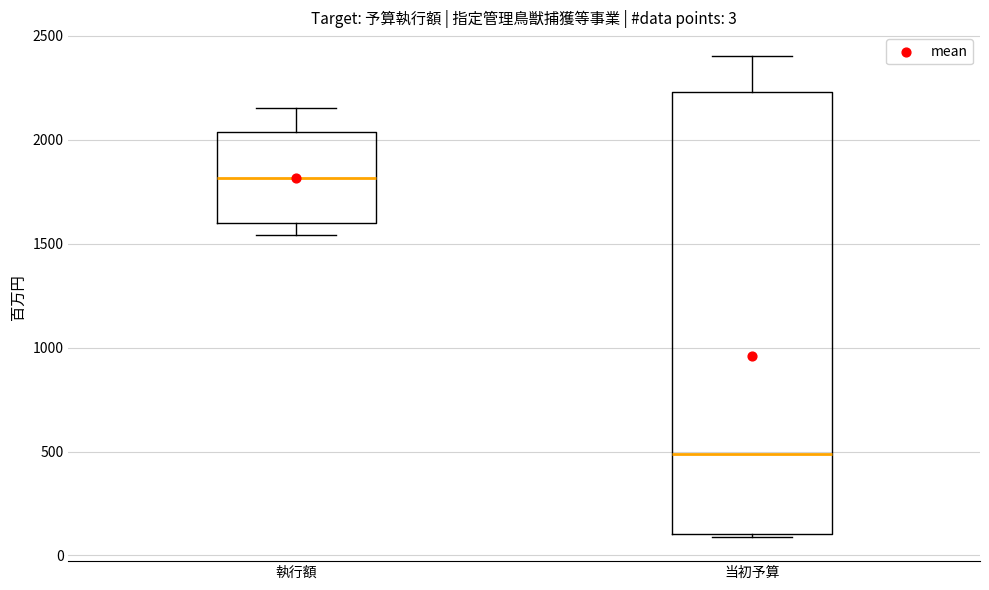

Which box is the tallest, from its lower edge to its upper edge?

当初予算